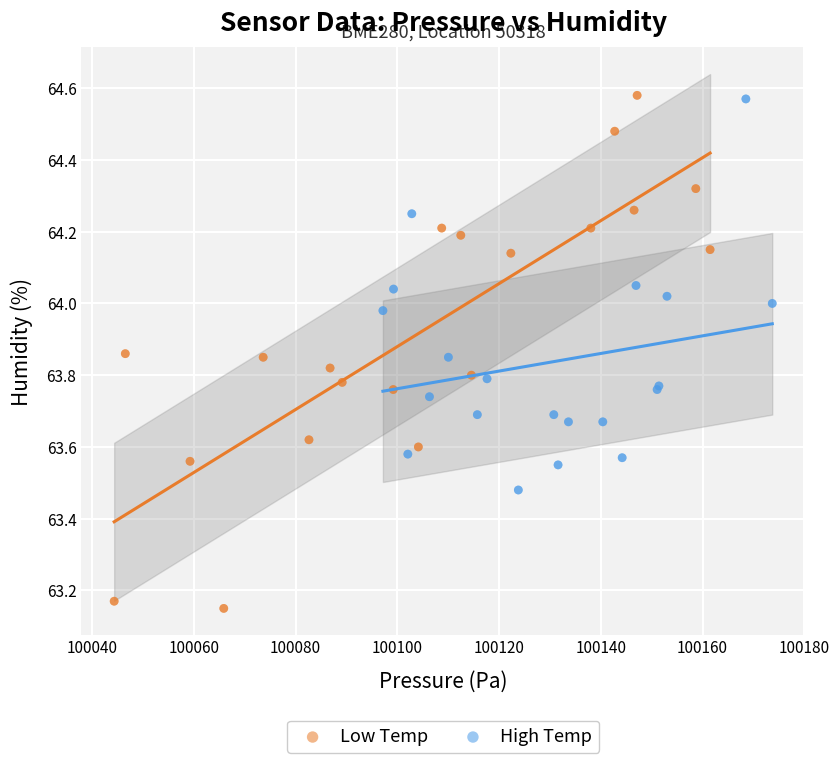

What are all the series names shown in the legend?

Low Temp, High Temp